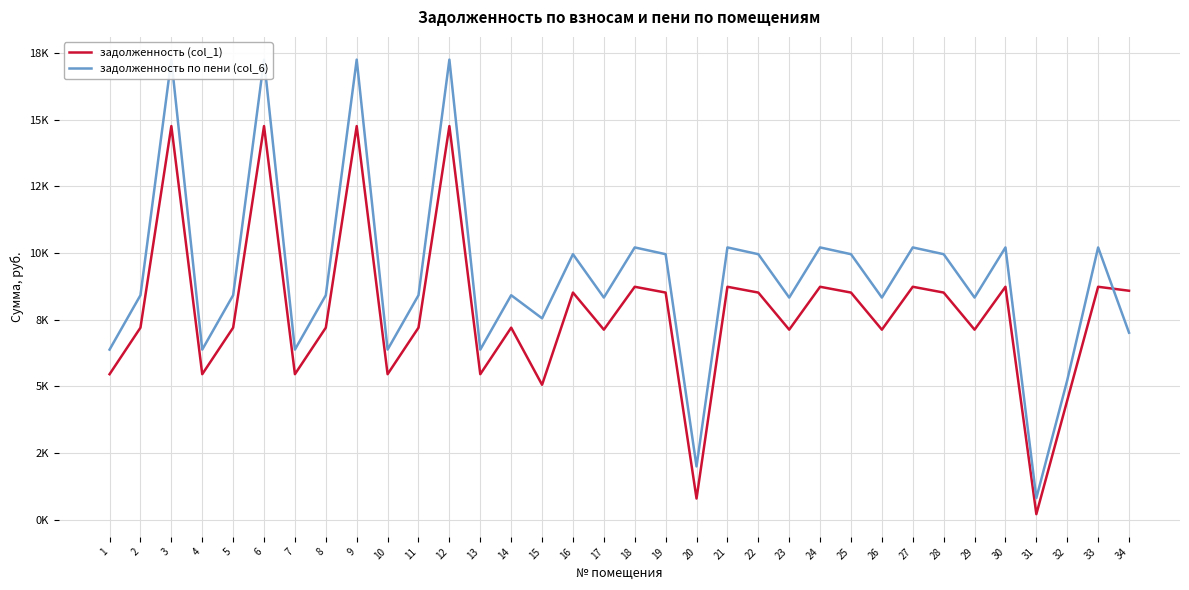

Does the chart display data point markers on the line(s)?

No